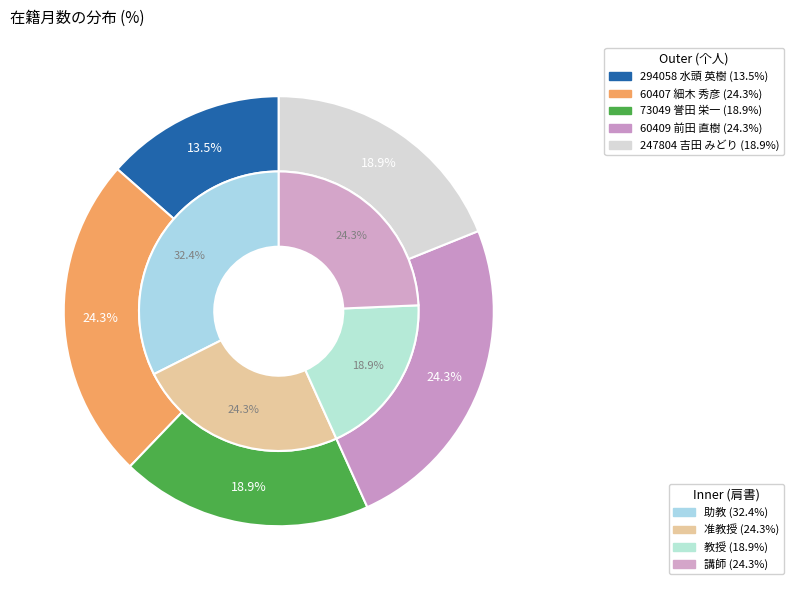

Count the number of slices in the pie.

5